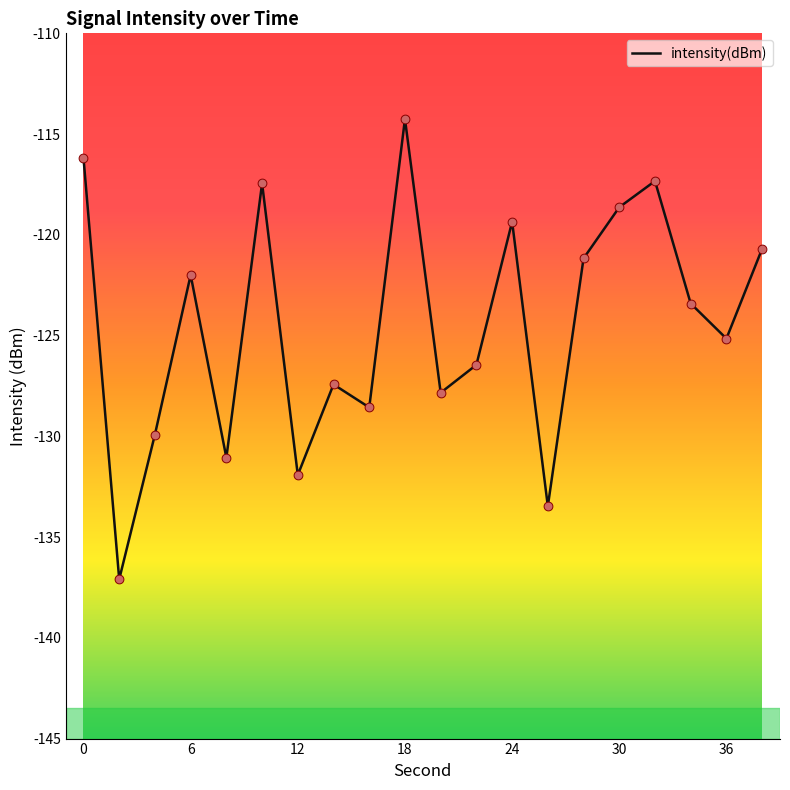

What is the difference between the maximum and minimum values?

22.8